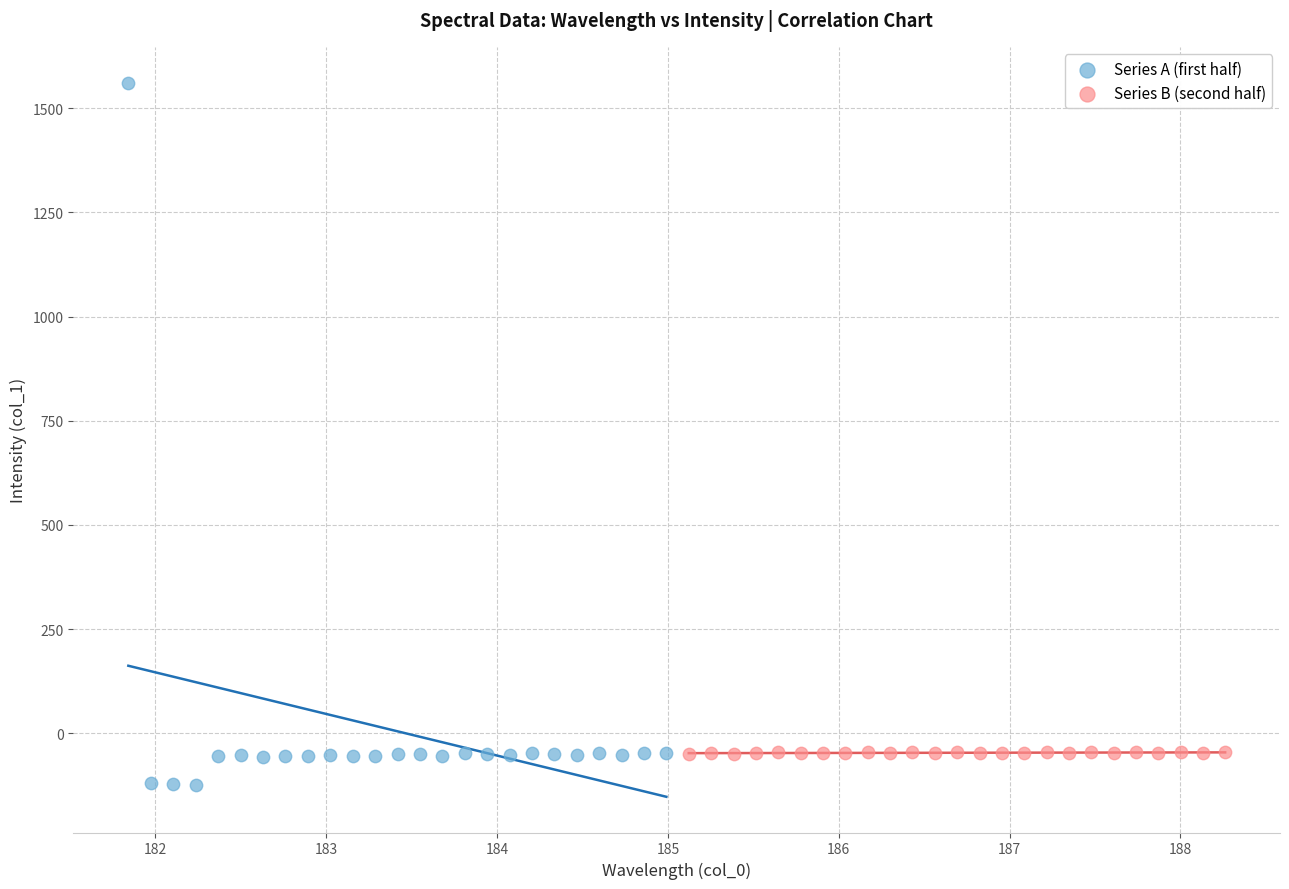

Which series has the widest spread of Y values?

Series A (first half)